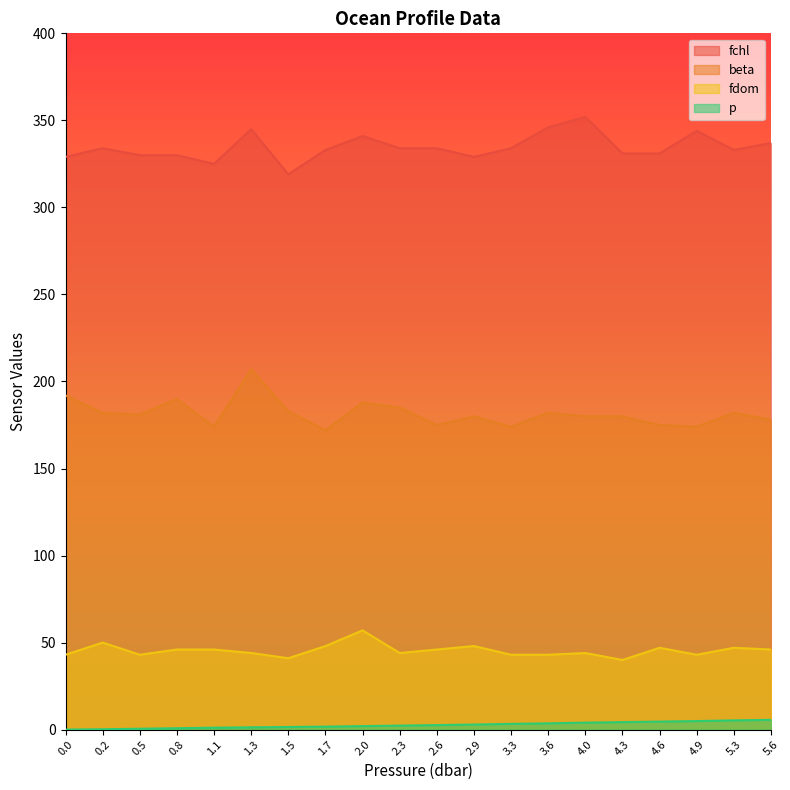

Is the value of fdom at 4.0 greater than the value of fchl at 5.6?

No